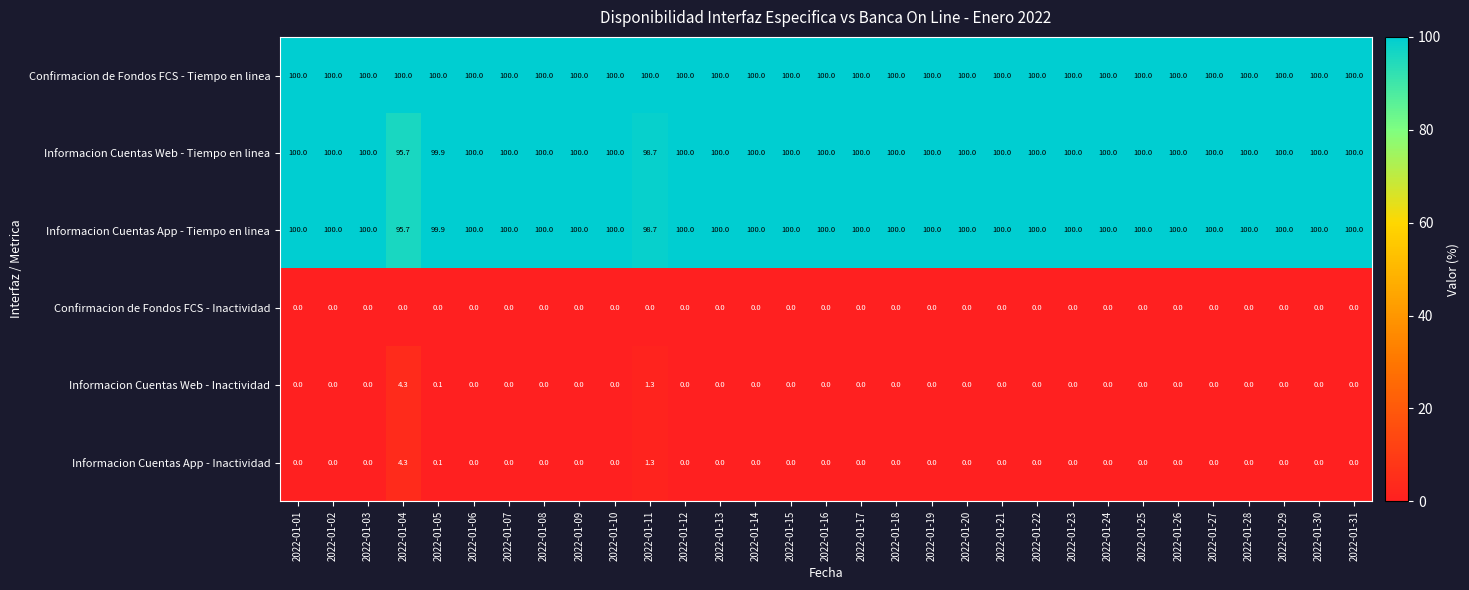

What is the spread (max minus min) of values at 2022-01-15?

100.0